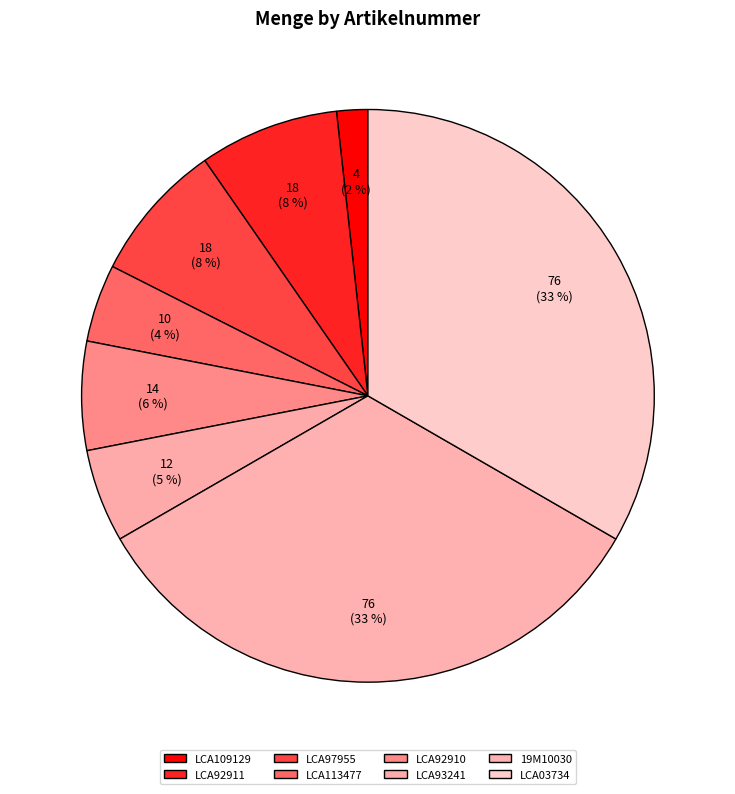

Is there a majority slice in this chart?

No